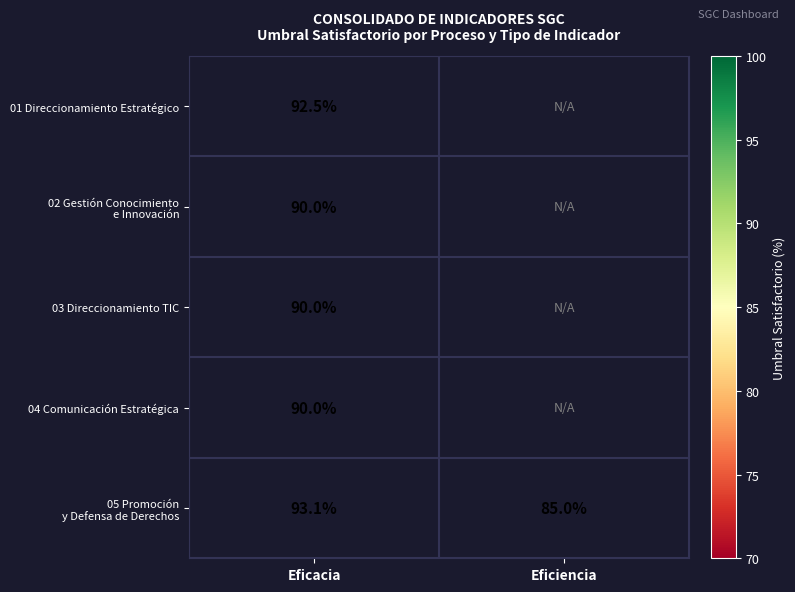

What is the total value across all series at Eficacia?

455.6